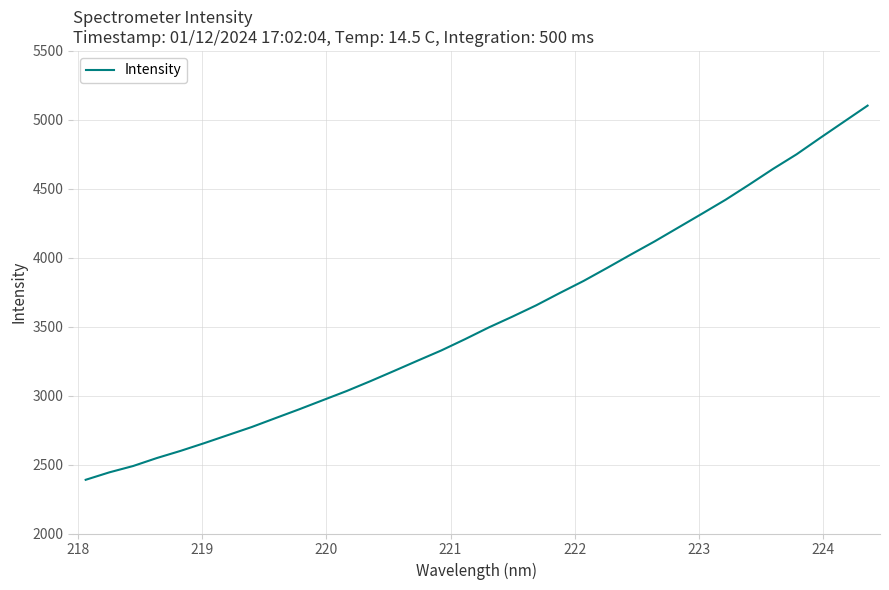

What is the minimum value shown in the chart?

2389.6